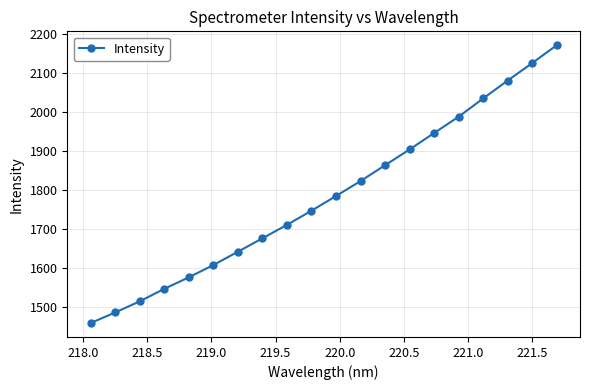

Reading left to right, extract all data points from this chart.

1457.6	1484.8	1513.4	1545.6	1575.1	1606.6	1640.9	1675.3	1709.9	1746.2	1784.0	1822.5	1863.1	1903.7	1945.9	1987.8	2034.7	2080.6	2125.6	2171.5